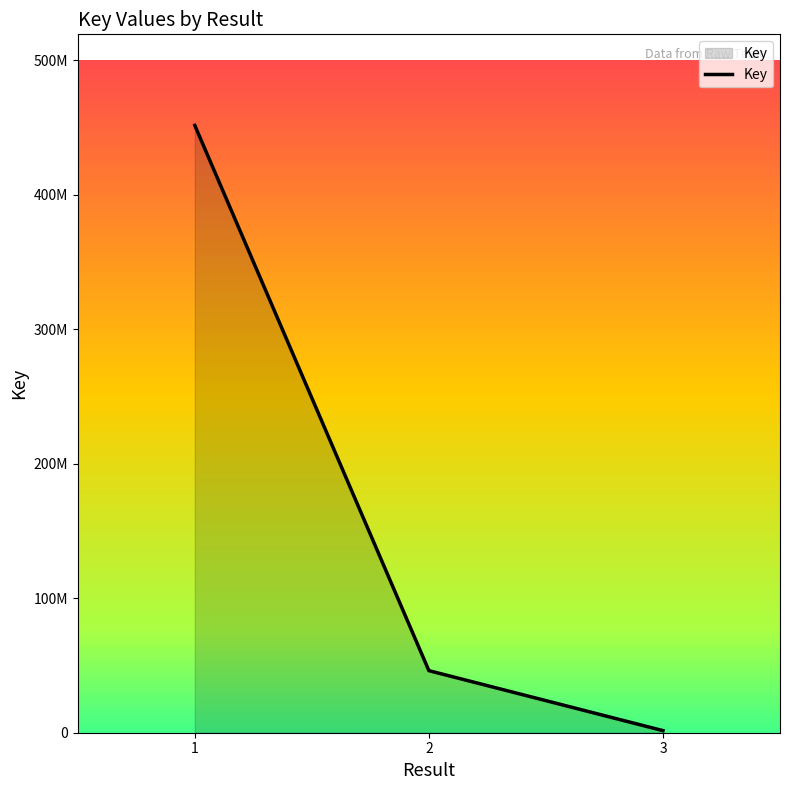

What is the value of the 2nd point from the left?

46145720